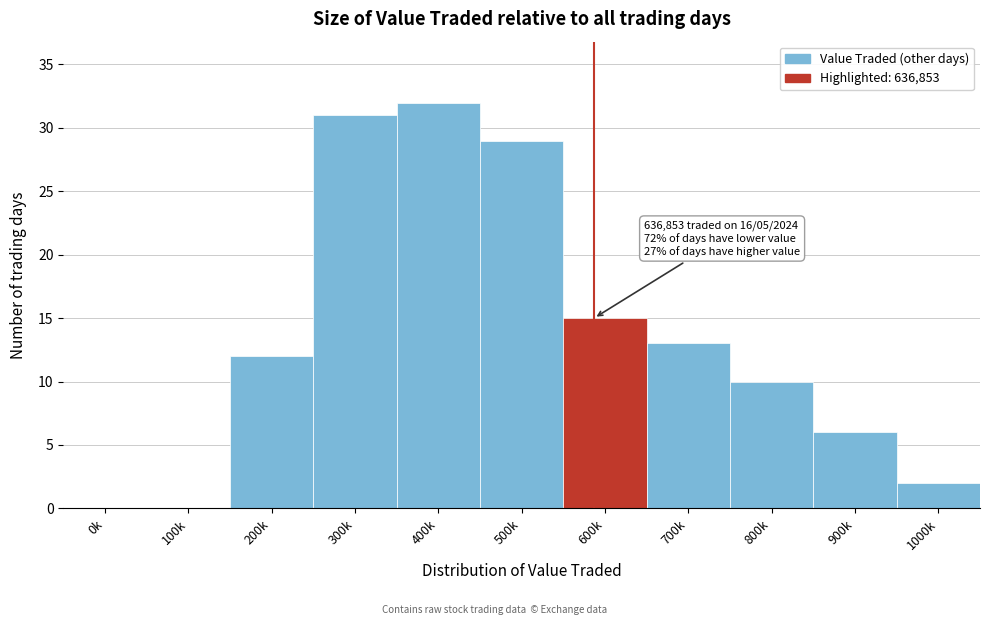

Reading left to right, transcribe all the data shown in this chart.

0k=0	100k=0	200k=12	300k=31	400k=32	500k=29	600k=15	700k=13	800k=10	900k=6	1000k=2